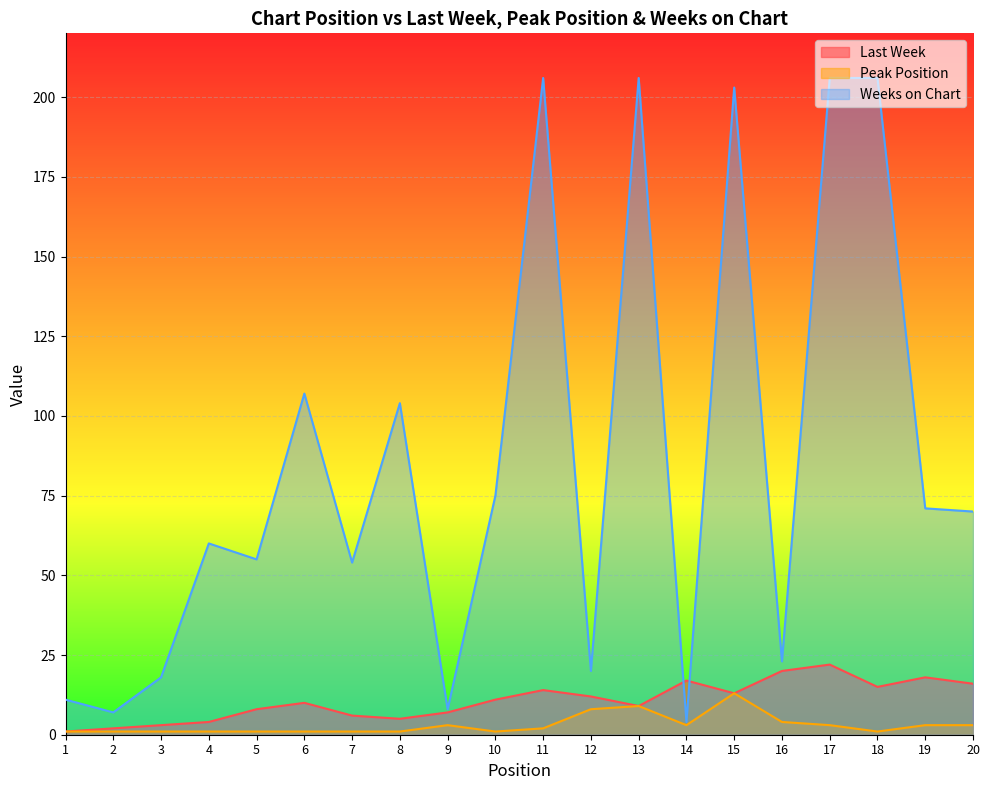

What is the greatest value displayed?

206